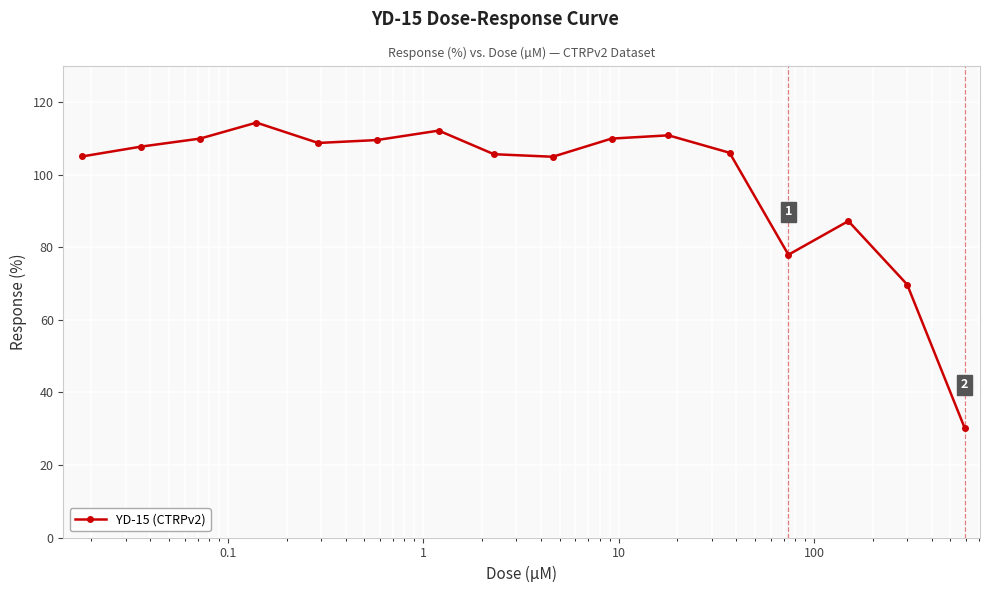

Does the chart display data point markers on the line(s)?

Yes